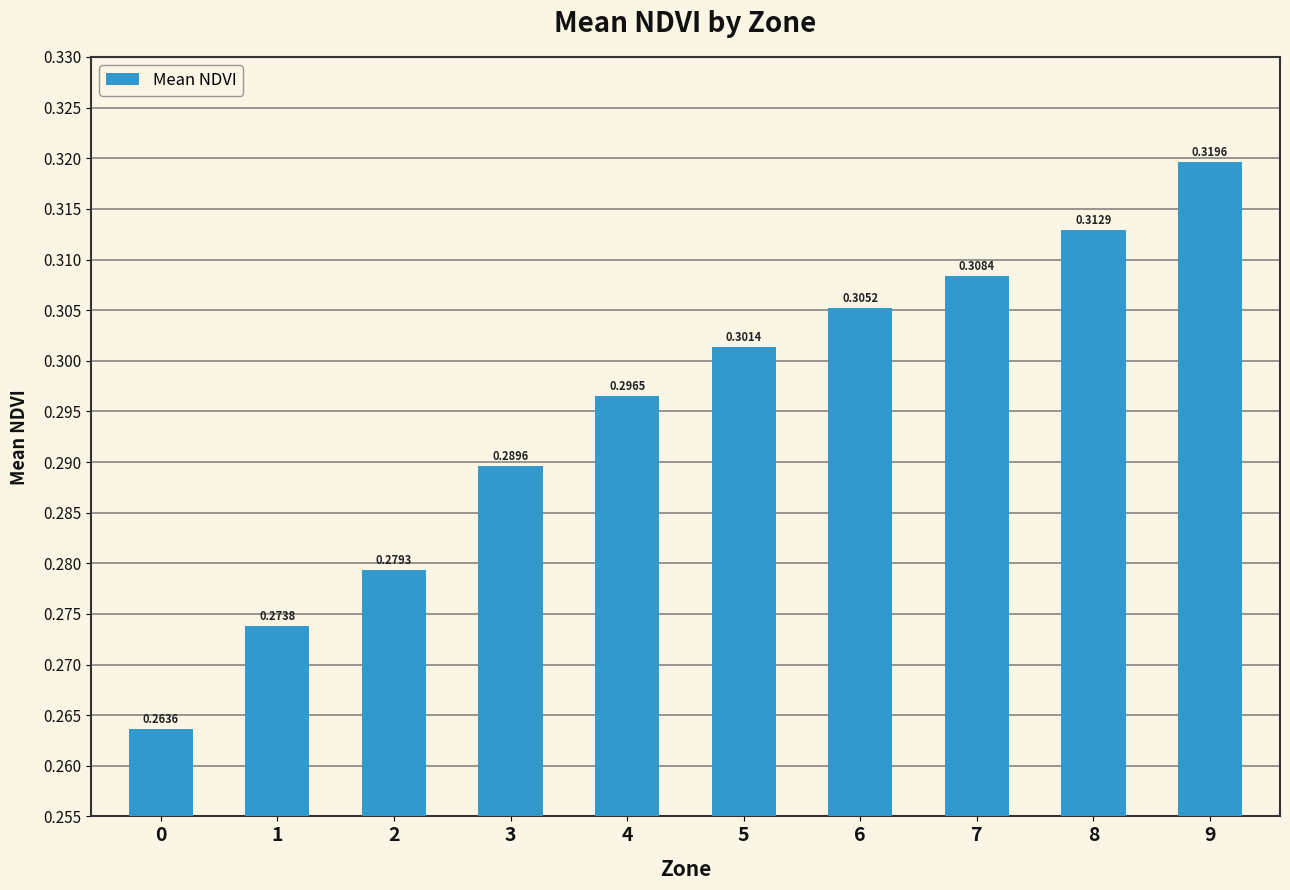

What is the sum of all values?

3.0